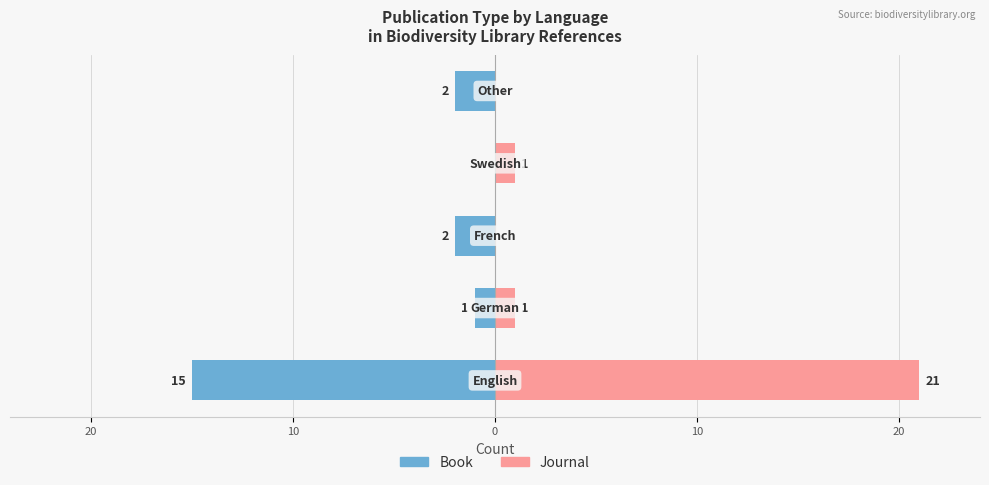

List the series in order of their peak value, lowest first.

Book, Journal